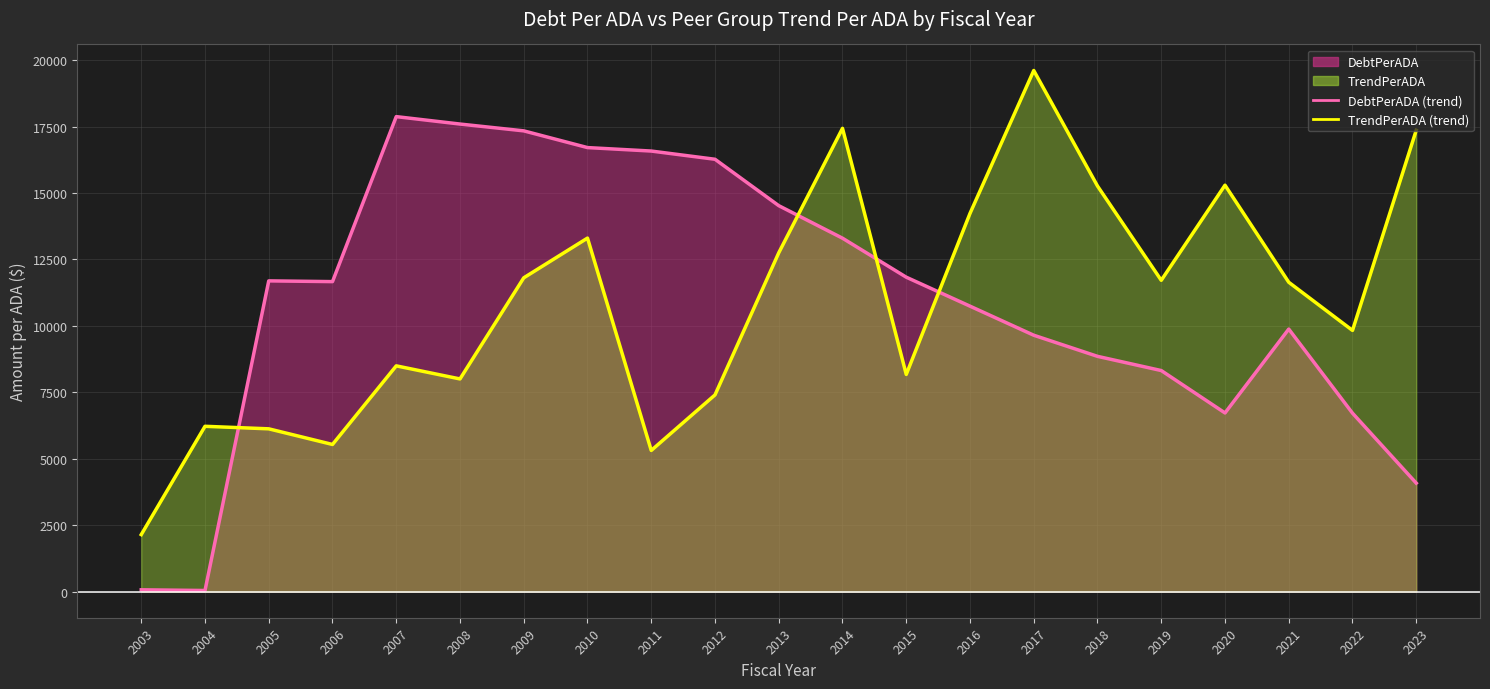

Between which two adjacent categories do TrendPerADA (line) and DebtPerADA (line) first intersect?

2004 and 2005